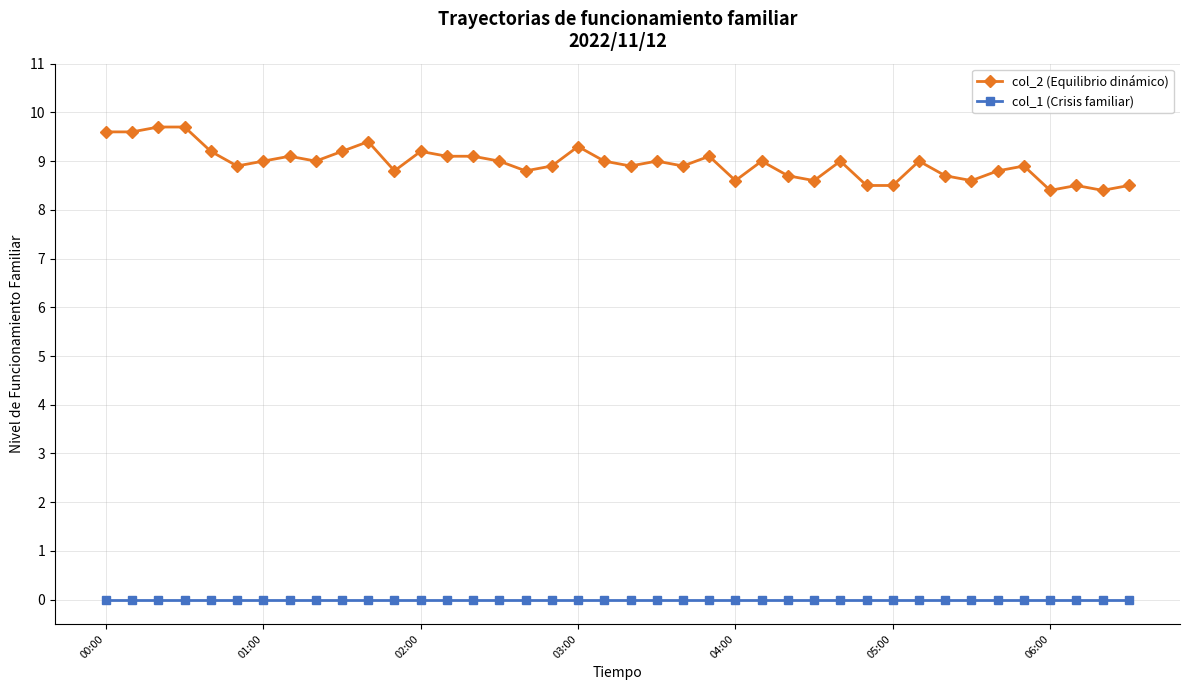

What is the value of the col_2 (Equilibrio dinámico) point at the 2nd from the left?

9.6